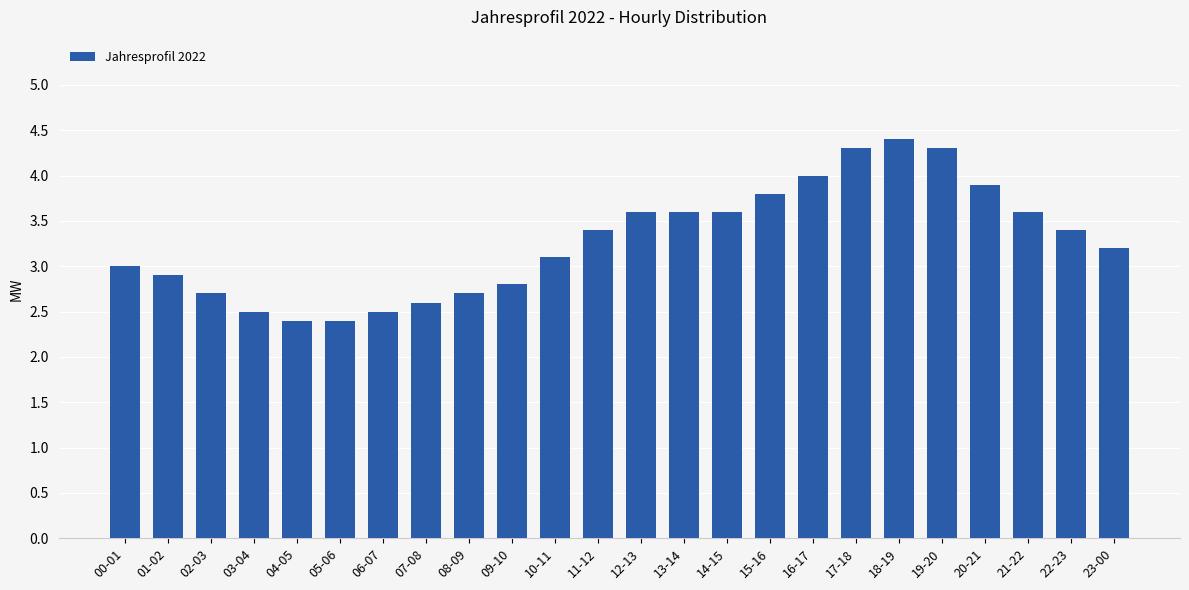

Where is the data nearest to the value 3?

00-01